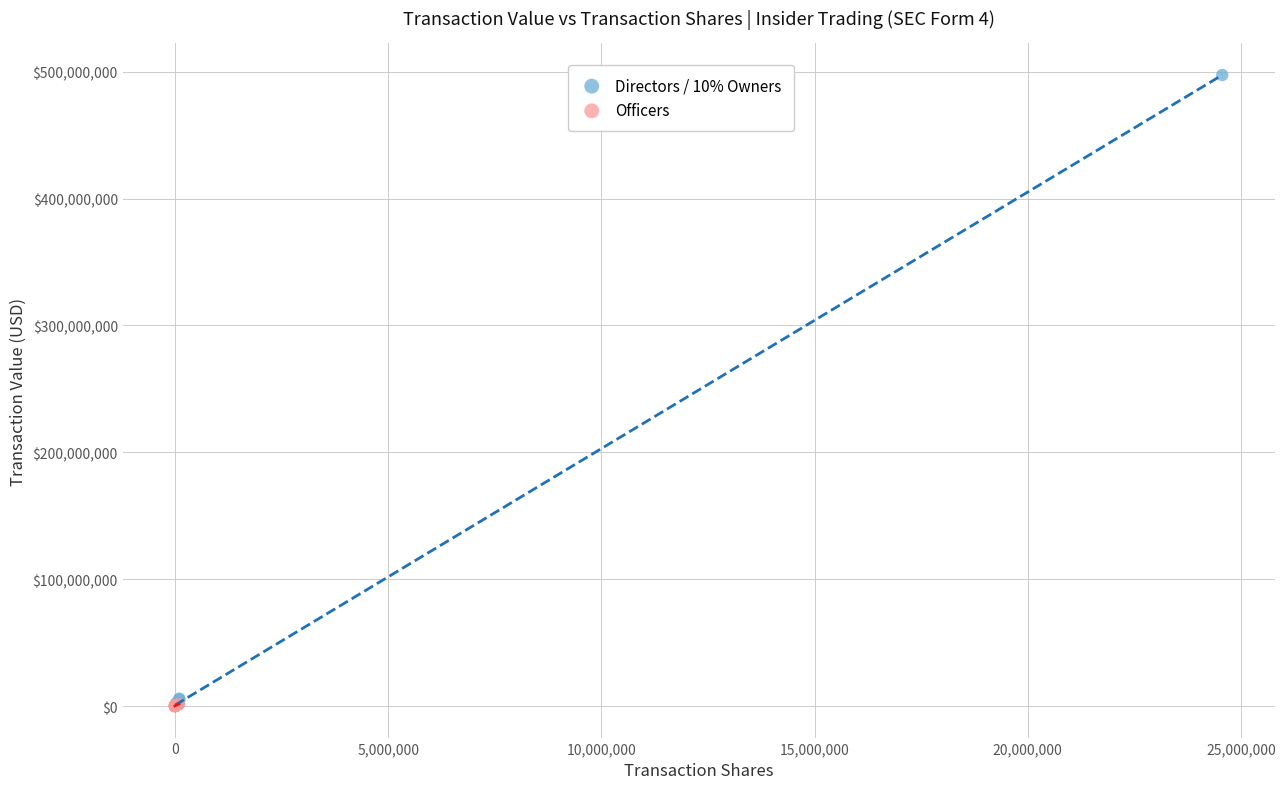

What are all the series names shown in the legend?

Directors / 10% Owners, Officers